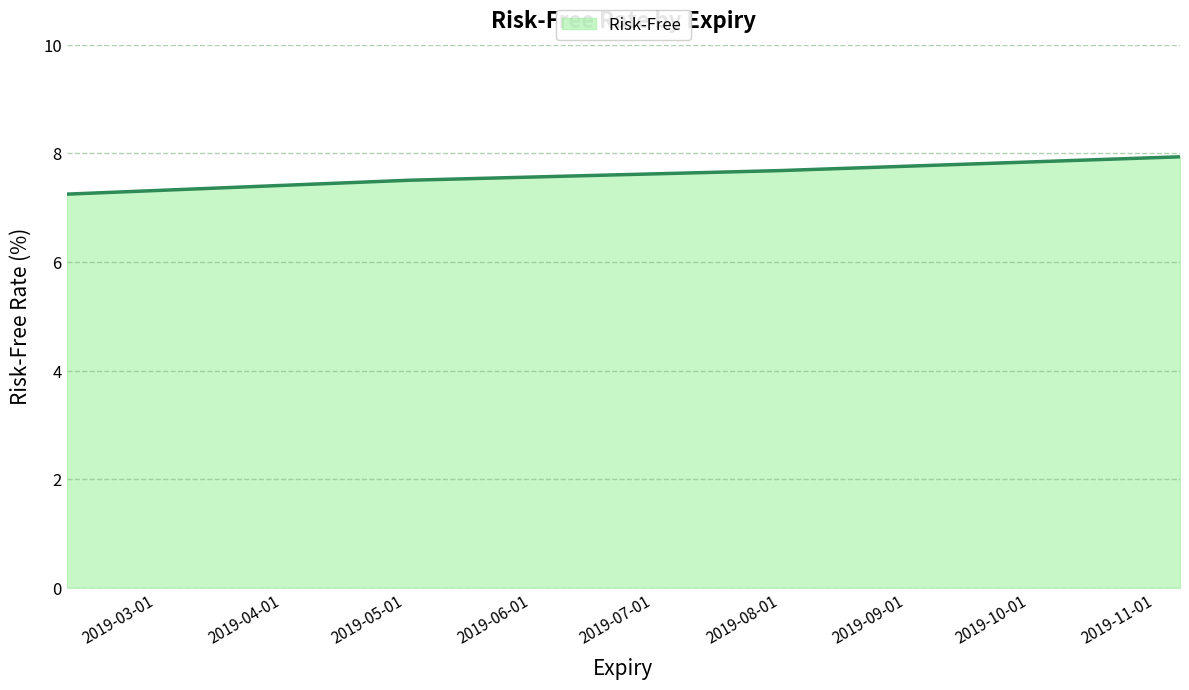

What is the greatest value displayed?

7.9